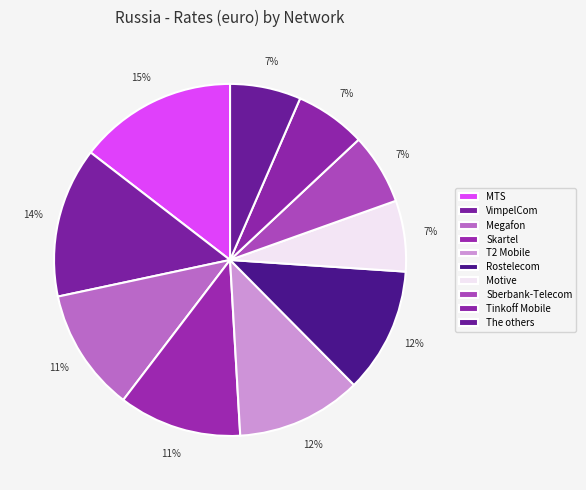

True or false: The others accounts for 7% of the total.

True